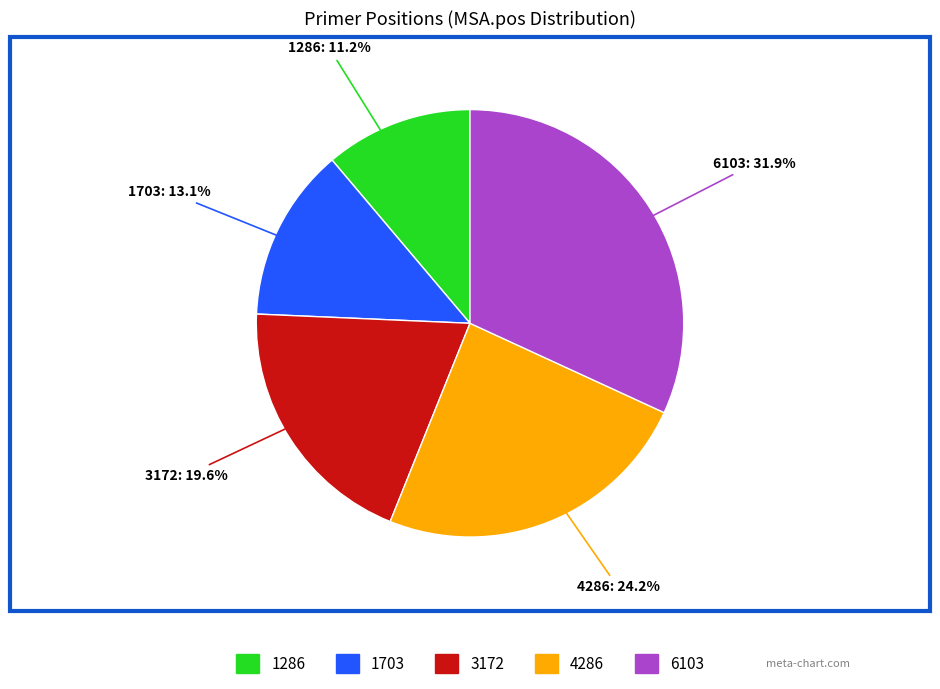

What is the smallest slice in the pie chart?

1286